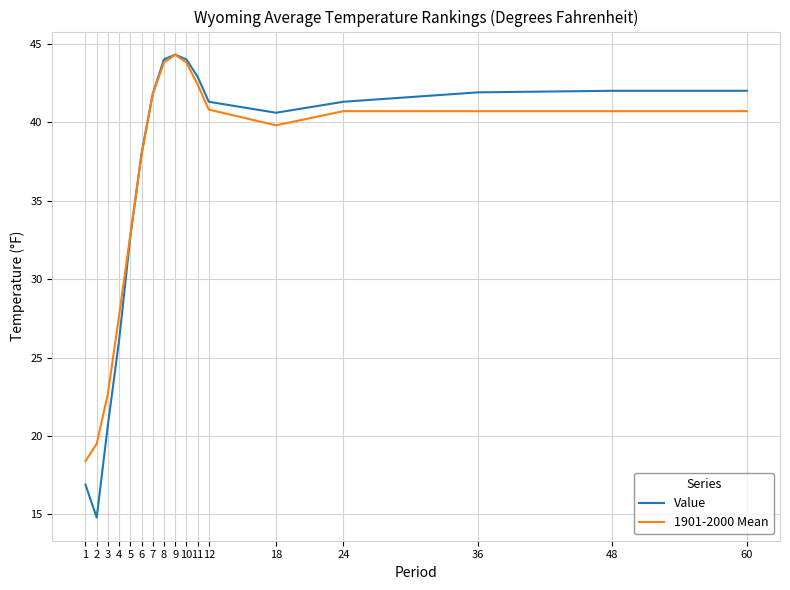

The Value series shows 17.6 at 60. True or false?

False